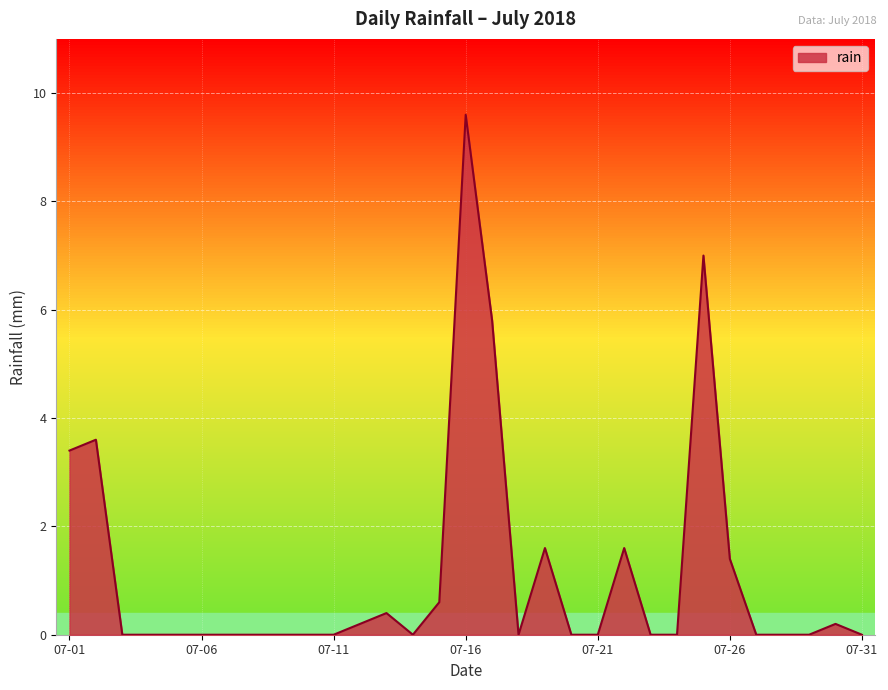

What is the maximum value shown in the chart?

9.6